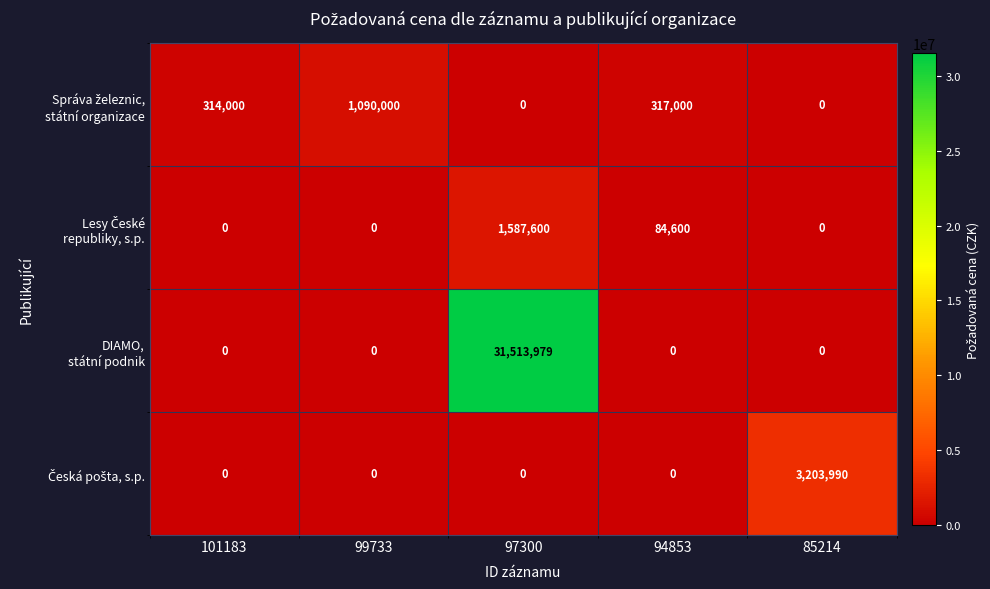

How many categories are shown in the chart?

5